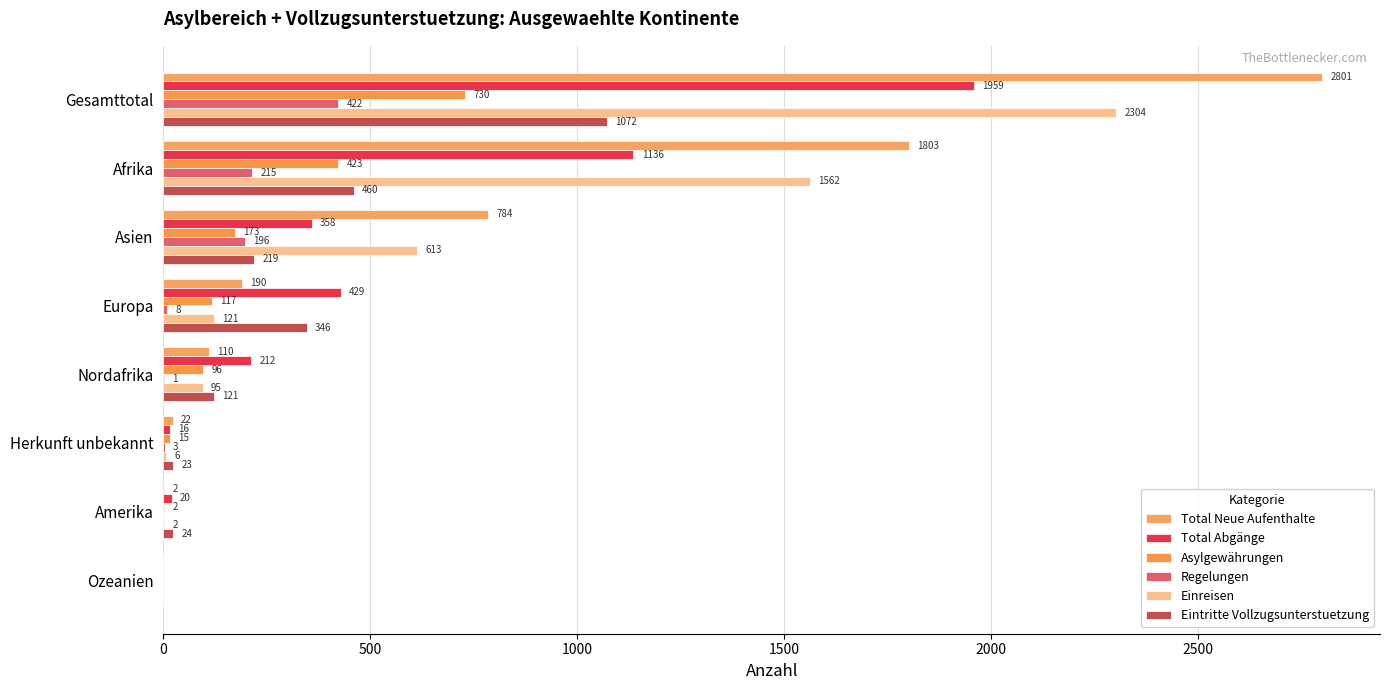

Which series has the largest total across all categories?

Total Neue Aufenthalte